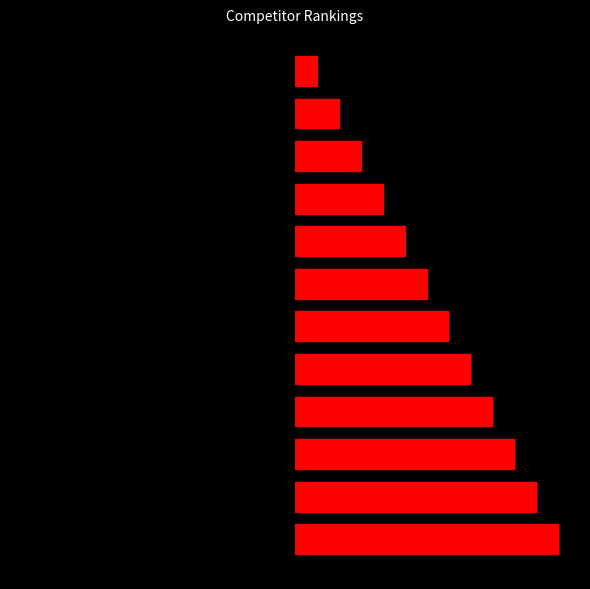

The Rank (left) series shows -2 at 10. True or false?

True